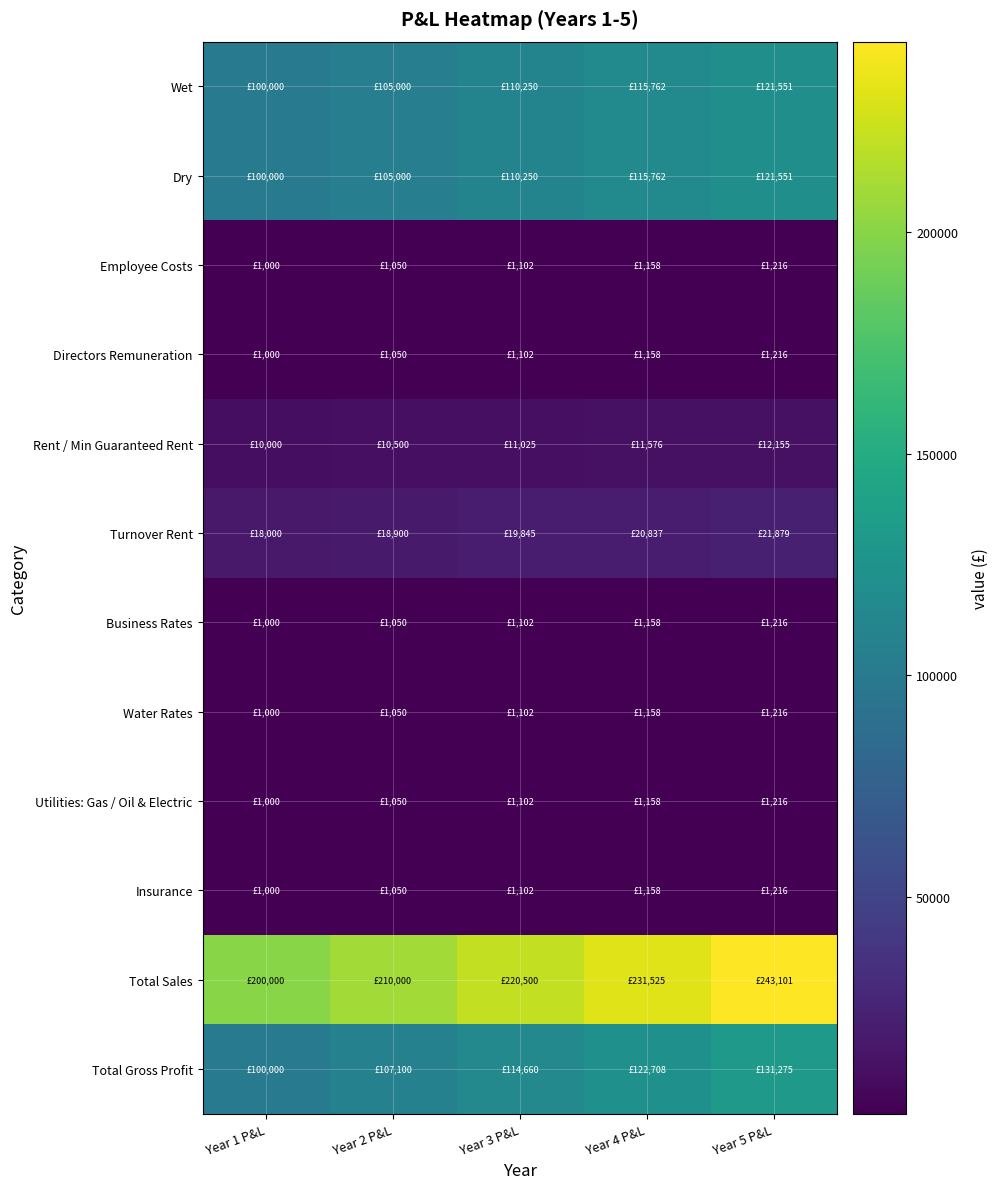

Reading left to right, list all the values displayed in this chart.

Wet: Year 1 P&L=100000.0	Year 2 P&L=105000.0	Year 3 P&L=110250.0	Year 4 P&L=115762.5	Year 5 P&L=121550.6
Dry: Year 1 P&L=100000.0	Year 2 P&L=105000.0	Year 3 P&L=110250.0	Year 4 P&L=115762.5	Year 5 P&L=121550.6
Employee Costs: Year 1 P&L=1000.0	Year 2 P&L=1050.0	Year 3 P&L=1102.5	Year 4 P&L=1157.6	Year 5 P&L=1215.5
Directors Remuneration: Year 1 P&L=1000.0	Year 2 P&L=1050.0	Year 3 P&L=1102.5	Year 4 P&L=1157.6	Year 5 P&L=1215.5
Rent / Min Guaranteed Rent: Year 1 P&L=10000.0	Year 2 P&L=10500.0	Year 3 P&L=11025.0	Year 4 P&L=11576.2	Year 5 P&L=12155.1
Turnover Rent: Year 1 P&L=18000.0	Year 2 P&L=18900.0	Year 3 P&L=19845.0	Year 4 P&L=20837.3	Year 5 P&L=21879.1
Business Rates: Year 1 P&L=1000.0	Year 2 P&L=1050.0	Year 3 P&L=1102.5	Year 4 P&L=1157.6	Year 5 P&L=1215.5
Water Rates: Year 1 P&L=1000.0	Year 2 P&L=1050.0	Year 3 P&L=1102.5	Year 4 P&L=1157.6	Year 5 P&L=1215.5
Utilities: Gas / Oil & Electric: Year 1 P&L=1000.0	Year 2 P&L=1050.0	Year 3 P&L=1102.5	Year 4 P&L=1157.6	Year 5 P&L=1215.5
Insurance: Year 1 P&L=1000.0	Year 2 P&L=1050.0	Year 3 P&L=1102.5	Year 4 P&L=1157.6	Year 5 P&L=1215.5
Total Sales: Year 1 P&L=200000.0	Year 2 P&L=210000.0	Year 3 P&L=220500.0	Year 4 P&L=231525.0	Year 5 P&L=243101.2
Total Gross Profit: Year 1 P&L=100000.0	Year 2 P&L=107100.0	Year 3 P&L=114660.0	Year 4 P&L=122708.2	Year 5 P&L=131274.7